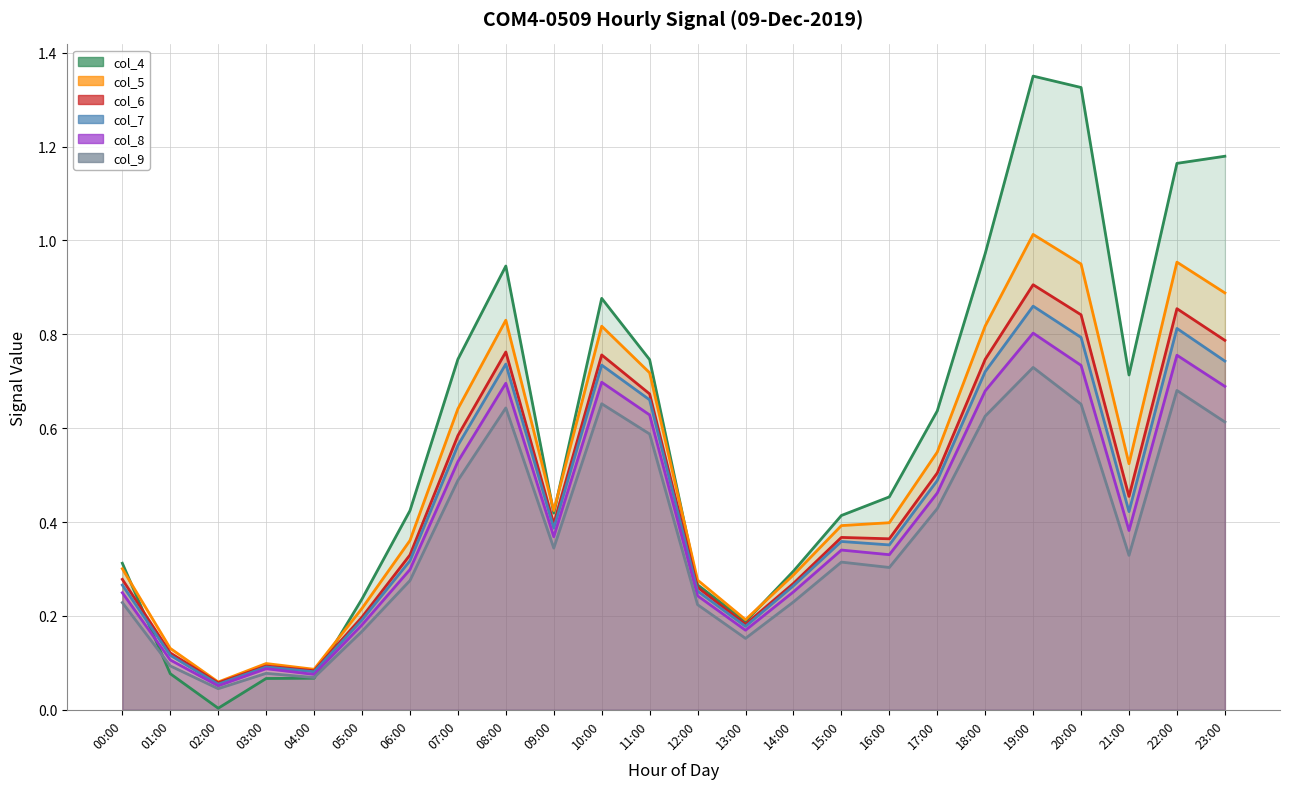

Where is the first local minimum for col_8?

02:00